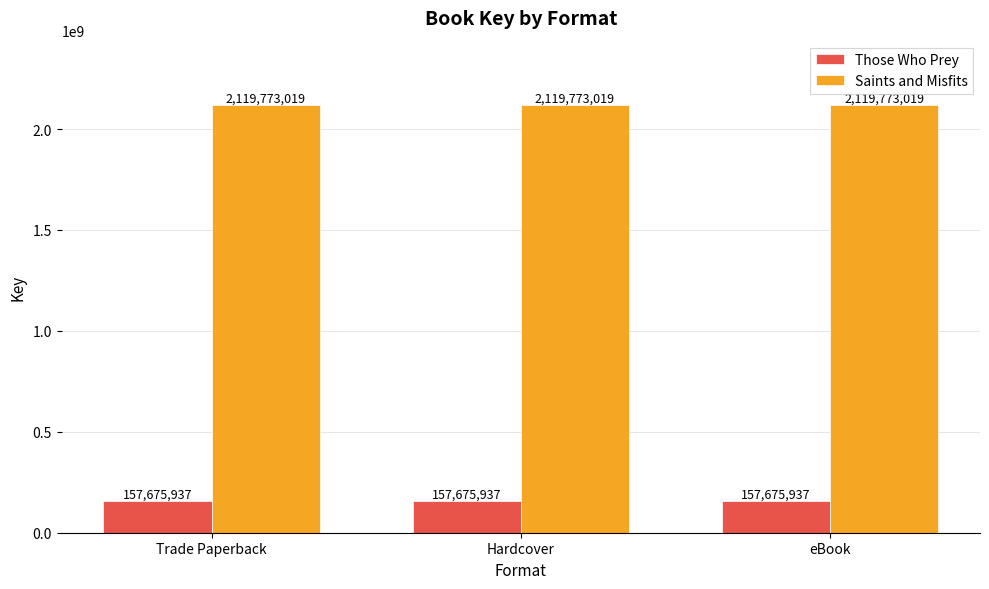

What is the approximate value of Those Who Prey at Trade Paperback?

157675937